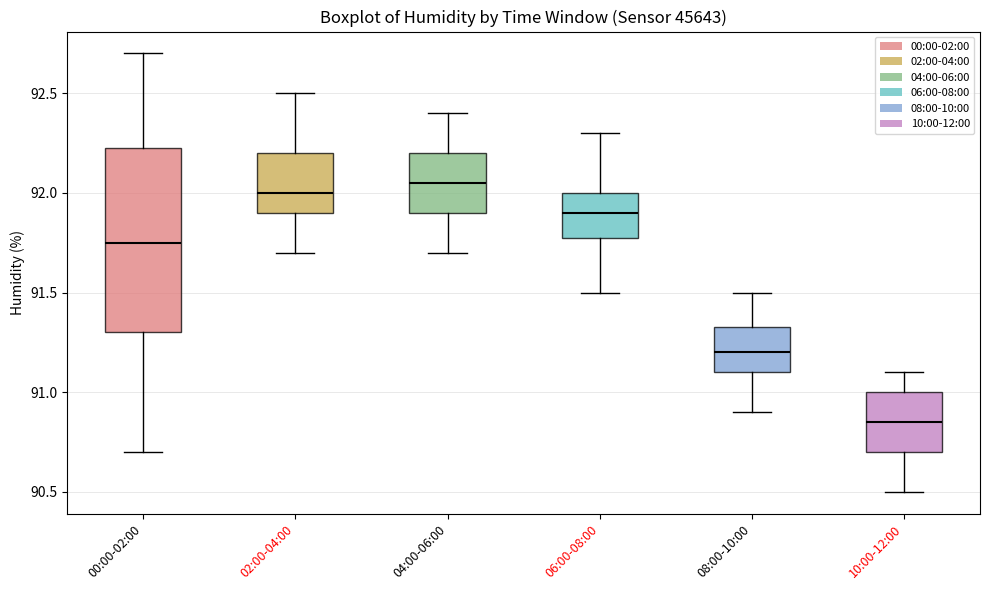

Which box is the tallest, from its lower edge to its upper edge?

00:00-02:00